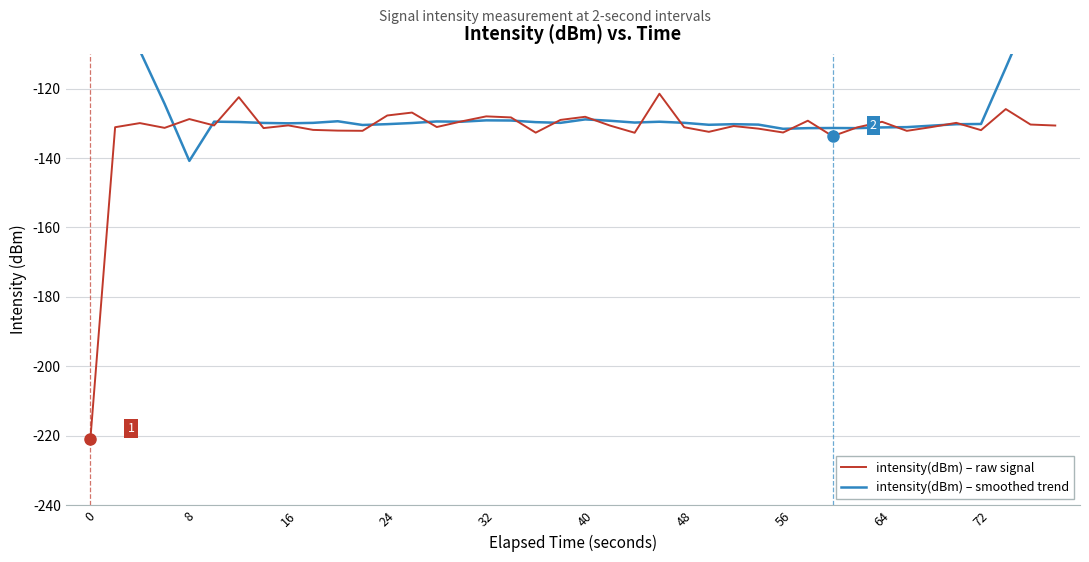

What is the lowest value of the intensity(dBm) – raw signal series?

-220.9